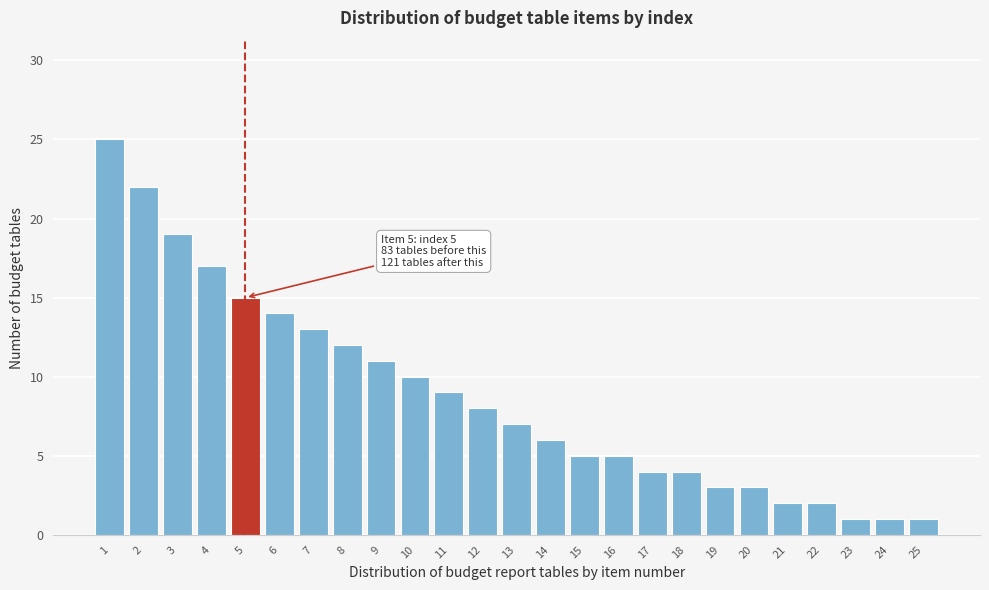

Reading left to right, extract all data points from this chart.

1=25	2=22	3=19	4=17	5=15	6=14	7=13	8=12	9=11	10=10	11=9	12=8	13=7	14=6	15=5	16=5	17=4	18=4	19=3	20=3	21=2	22=2	23=1	24=1	25=1